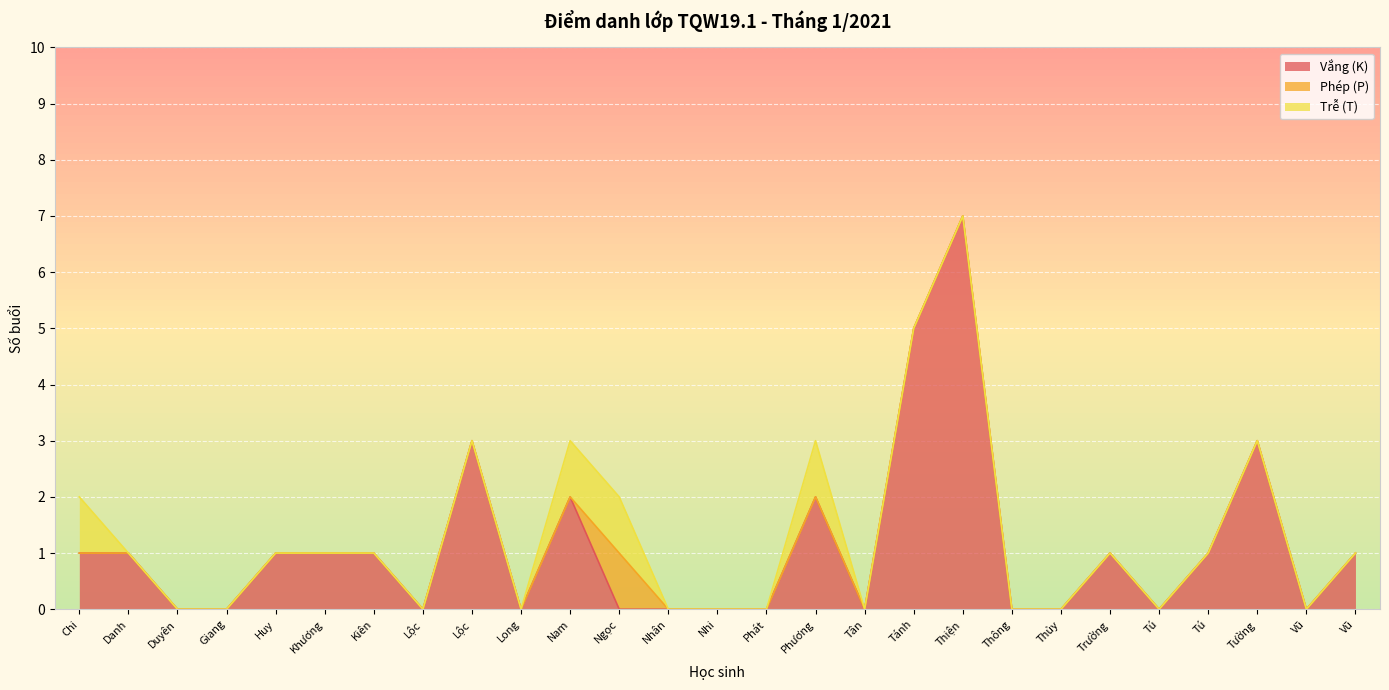

What is the label of the 17th point from the right?

Trần Nhật Nam